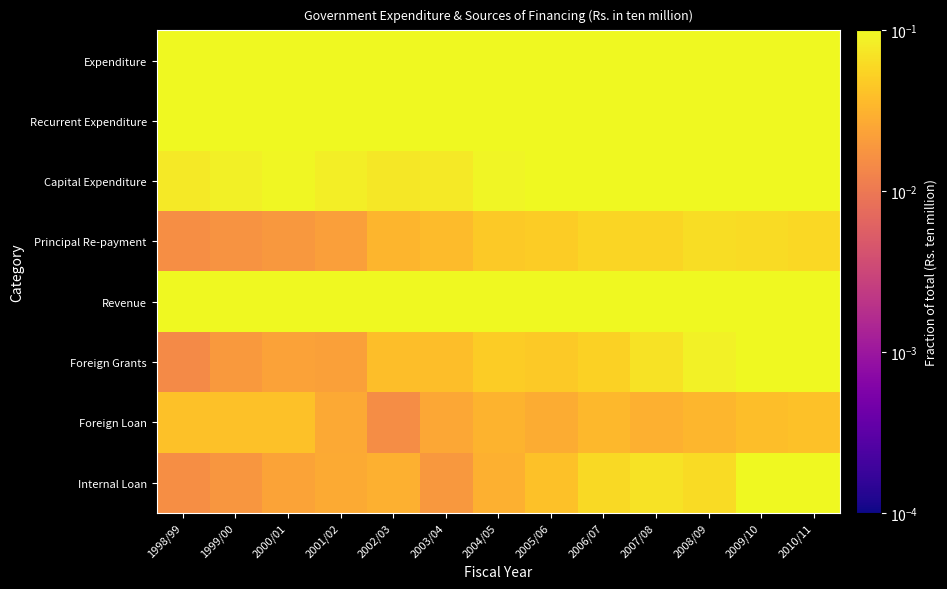

At 2002/03, list the series in order from smallest to largest.

Foreign Loan, Internal Loan, Principal Re-payment, Foreign Grants, Capital Expenditure, Recurrent Expenditure, Revenue, Expenditure